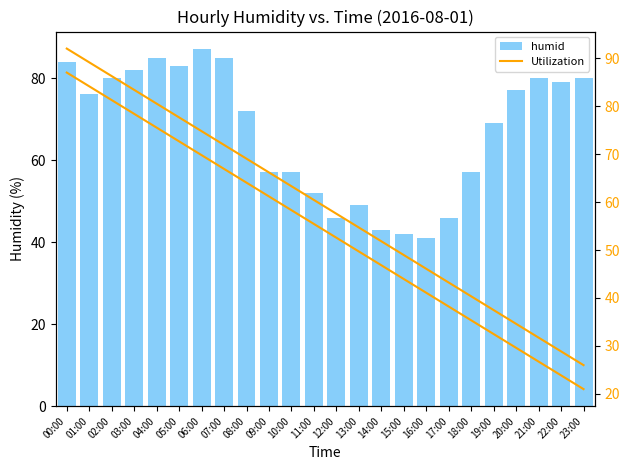

What is the difference between the humid values at 02:00 and 01:00?

4